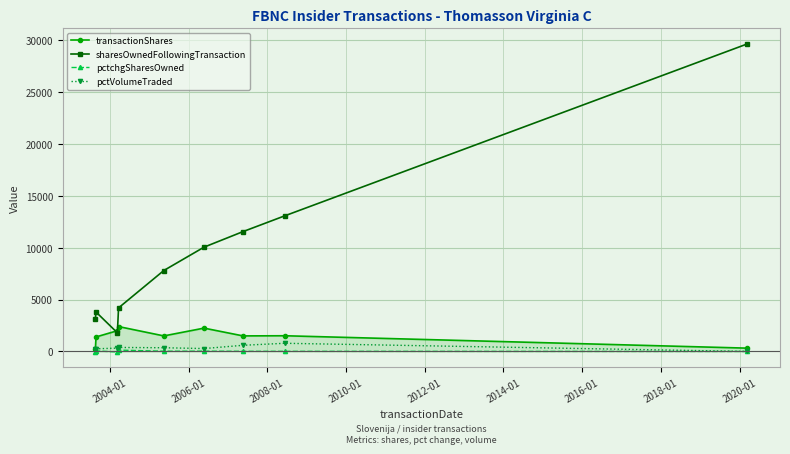

How many interior local valleys does the sharesOwnedFollowingTransaction series have?

1